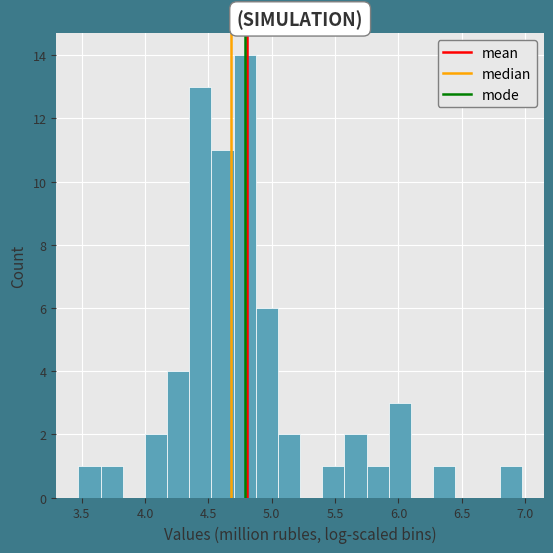

Read against the x-axis, roughly where is the centre of the tallest bar?

4.80